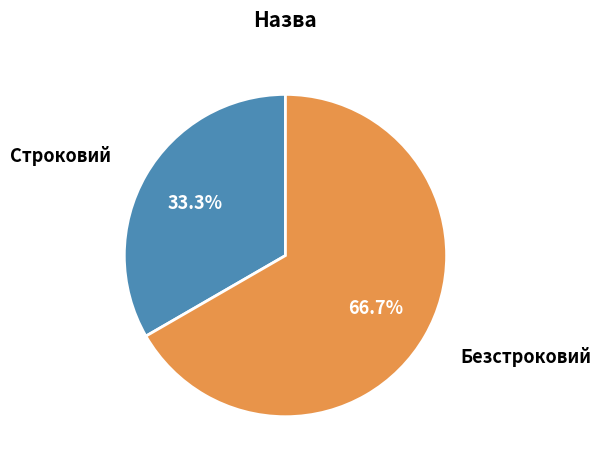

Is there any slice that represents more than half of the pie?

Yes